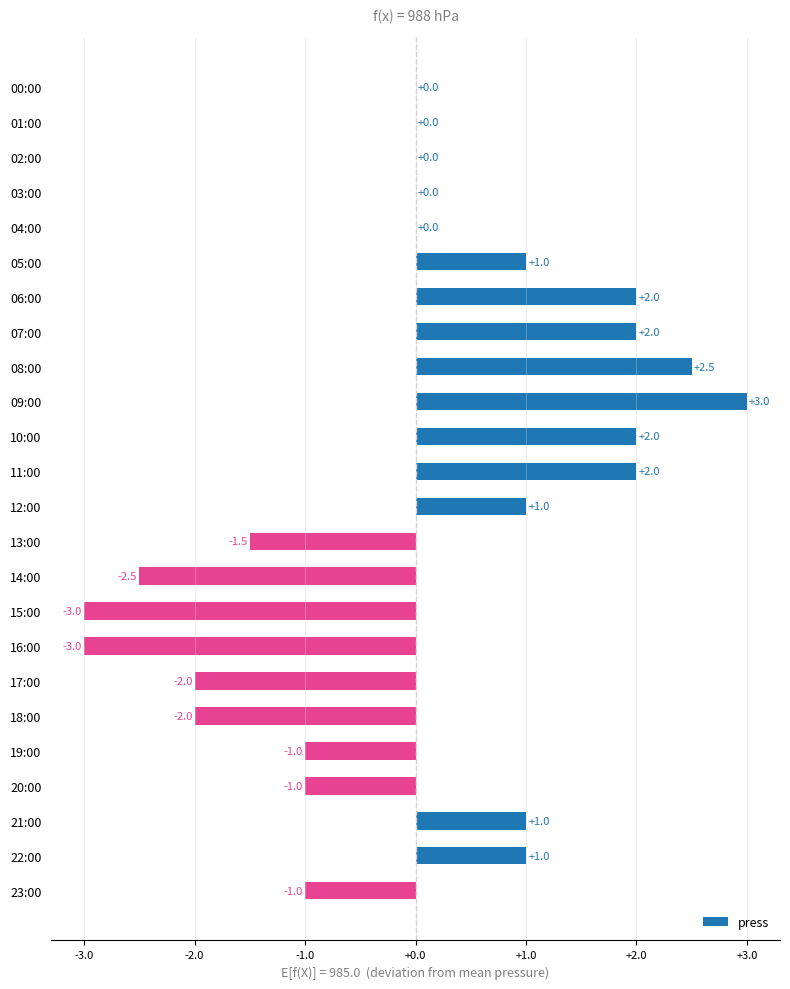

The chart shows a value of -1.0 at 23:00. True or false?

True